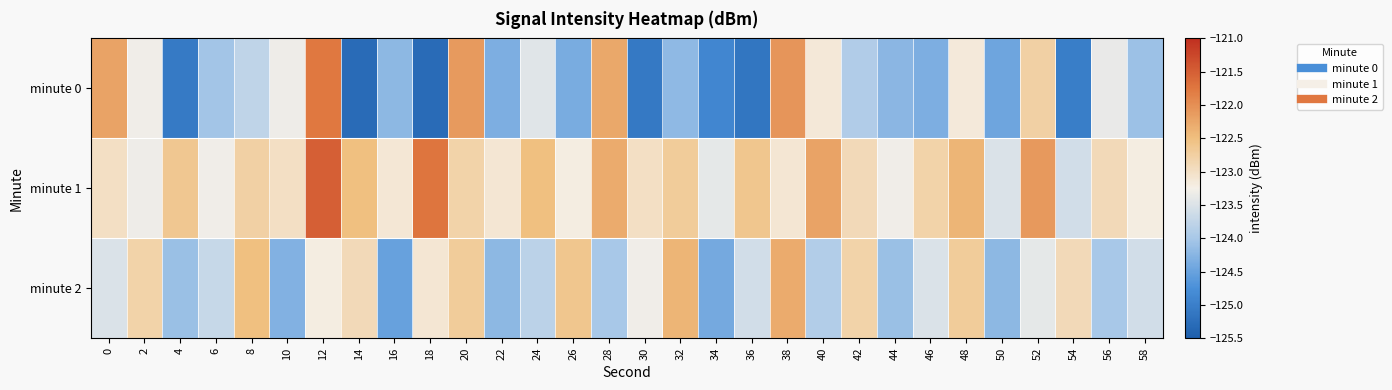

Which series has the widest spread of values?

minute 0